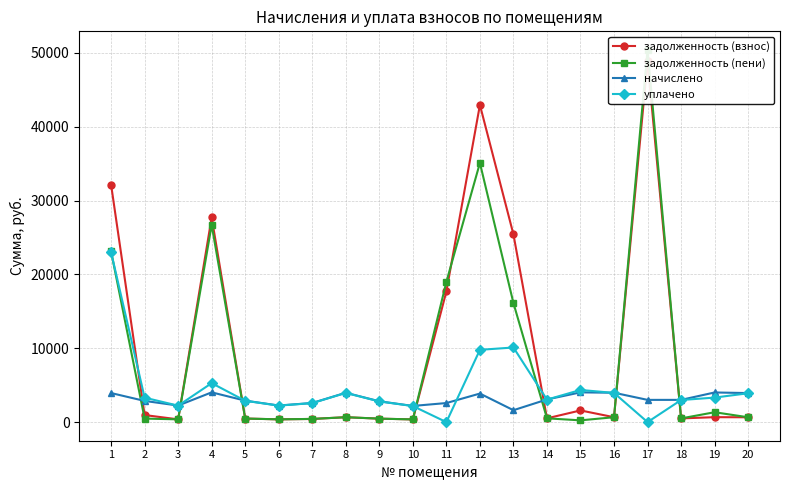

Which label corresponds to the largest value in the chart?

17